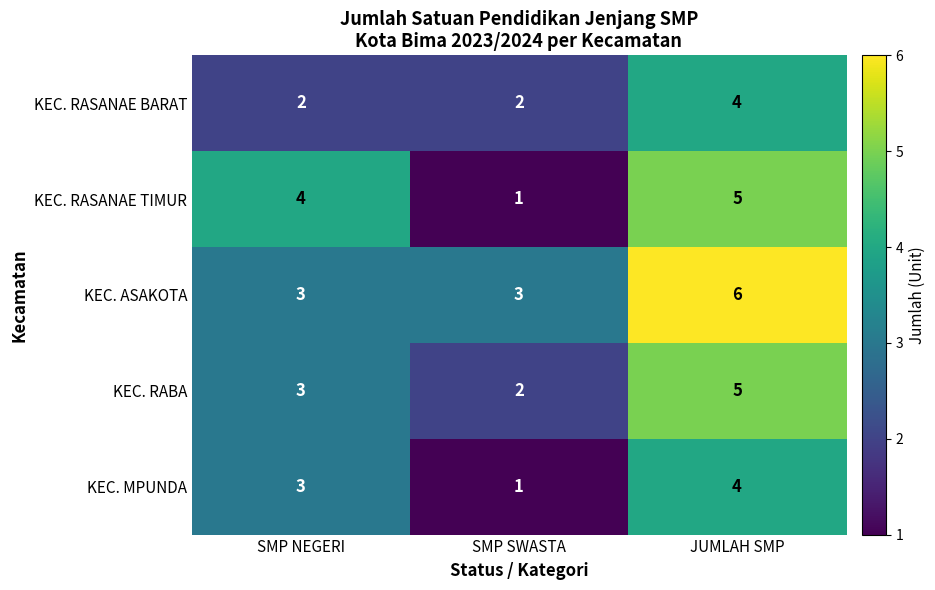

Reading left to right, transcribe all the data shown in this chart.

KEC. RASANAE BARAT: SMP NEGERI=2	SMP SWASTA=2	JUMLAH SMP=4
KEC. RASANAE TIMUR: SMP NEGERI=4	SMP SWASTA=1	JUMLAH SMP=5
KEC. ASAKOTA: SMP NEGERI=3	SMP SWASTA=3	JUMLAH SMP=6
KEC. RABA: SMP NEGERI=3	SMP SWASTA=2	JUMLAH SMP=5
KEC. MPUNDA: SMP NEGERI=3	SMP SWASTA=1	JUMLAH SMP=4